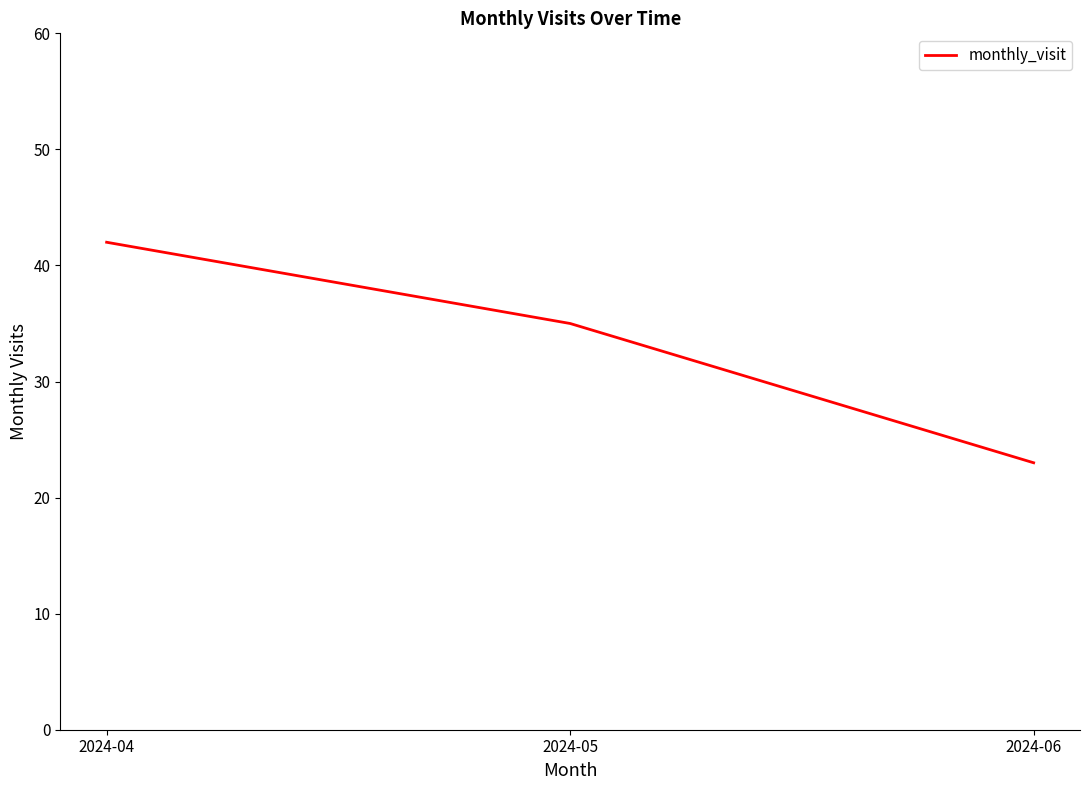

True or false: the data shows 9 at 2024-04.

False